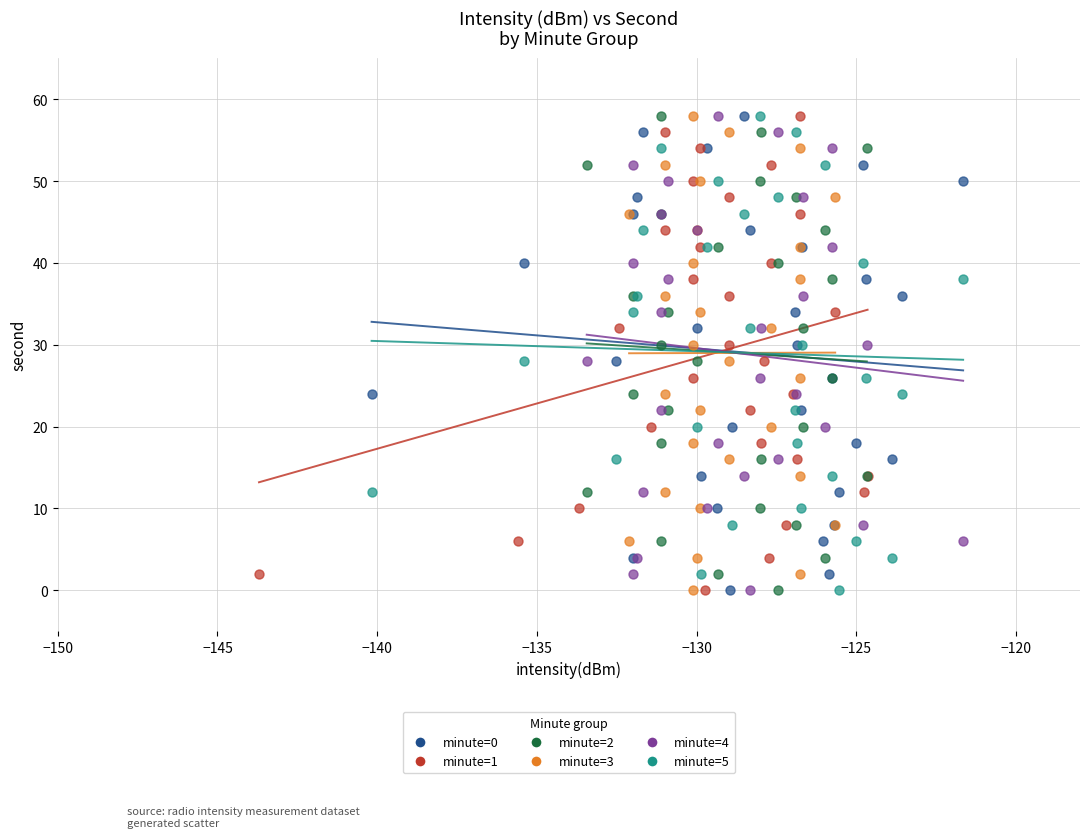

What are all the series names shown in the legend?

minute=0, minute=1, minute=2, minute=3, minute=4, minute=5